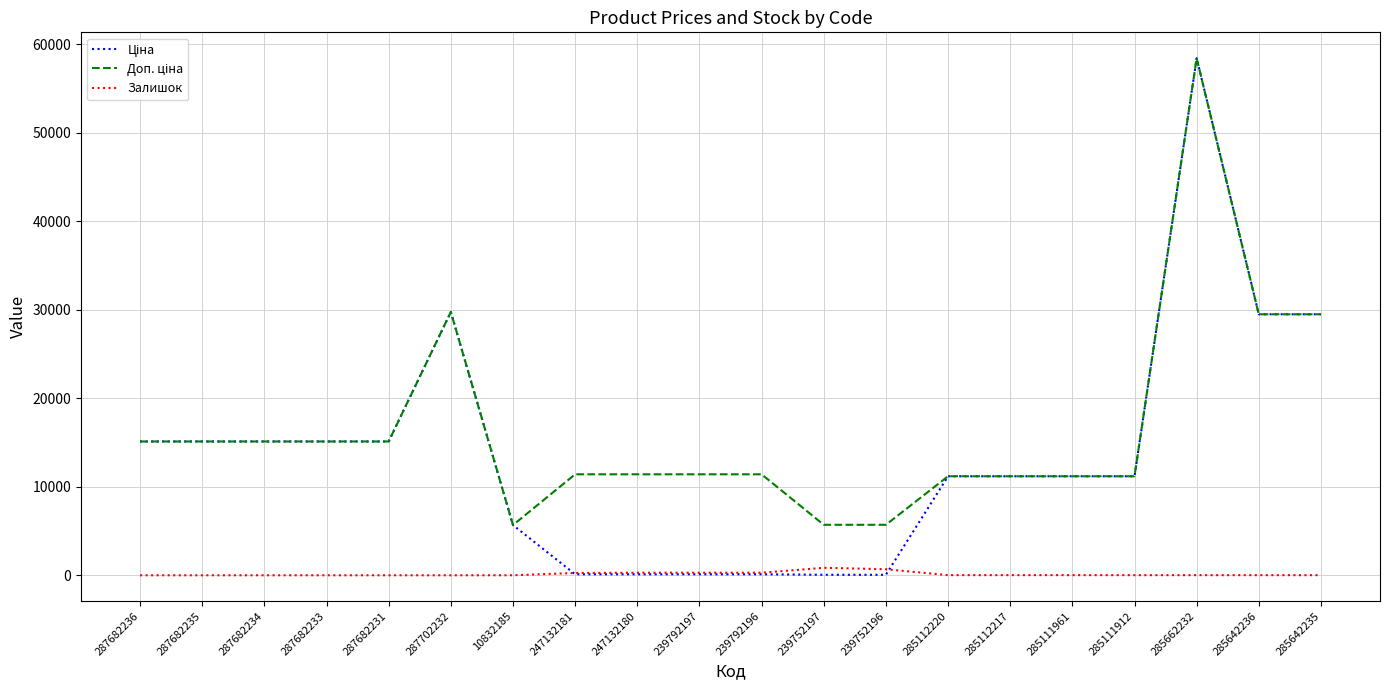

Is it true that Залишок equals 289.0 at 239792197?

True